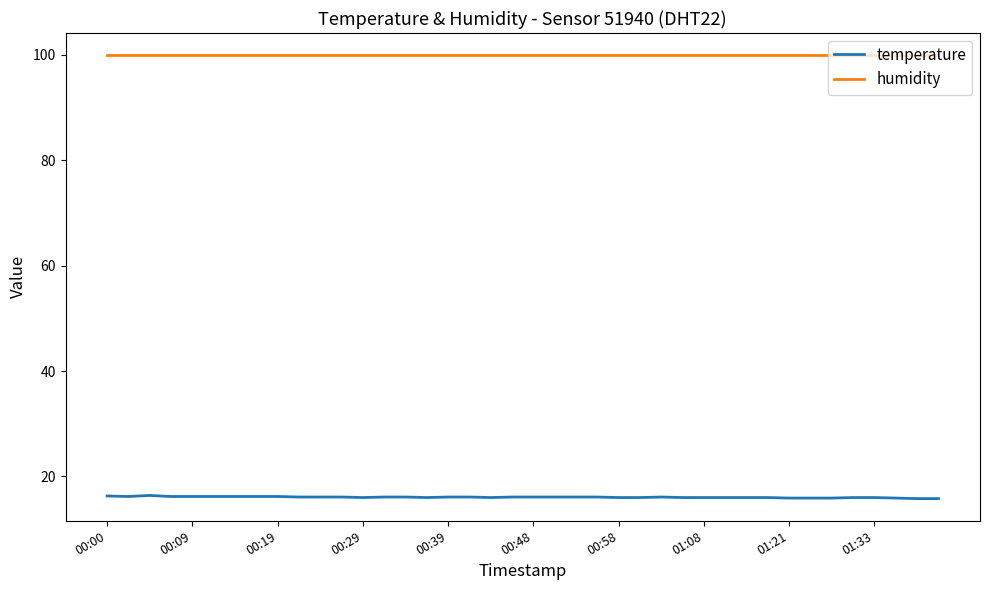

What is the sum of all humidity values?

3996.0